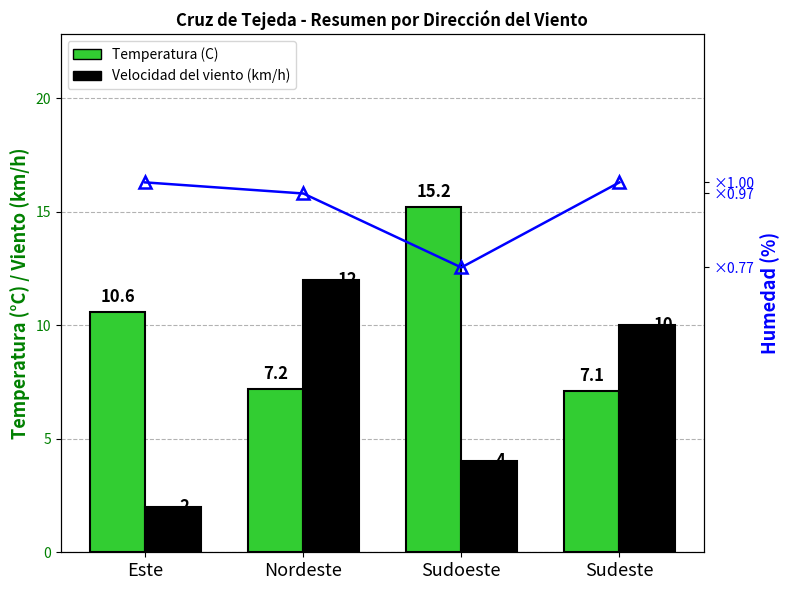

At which category does the chart reach its peak across all series?

Este